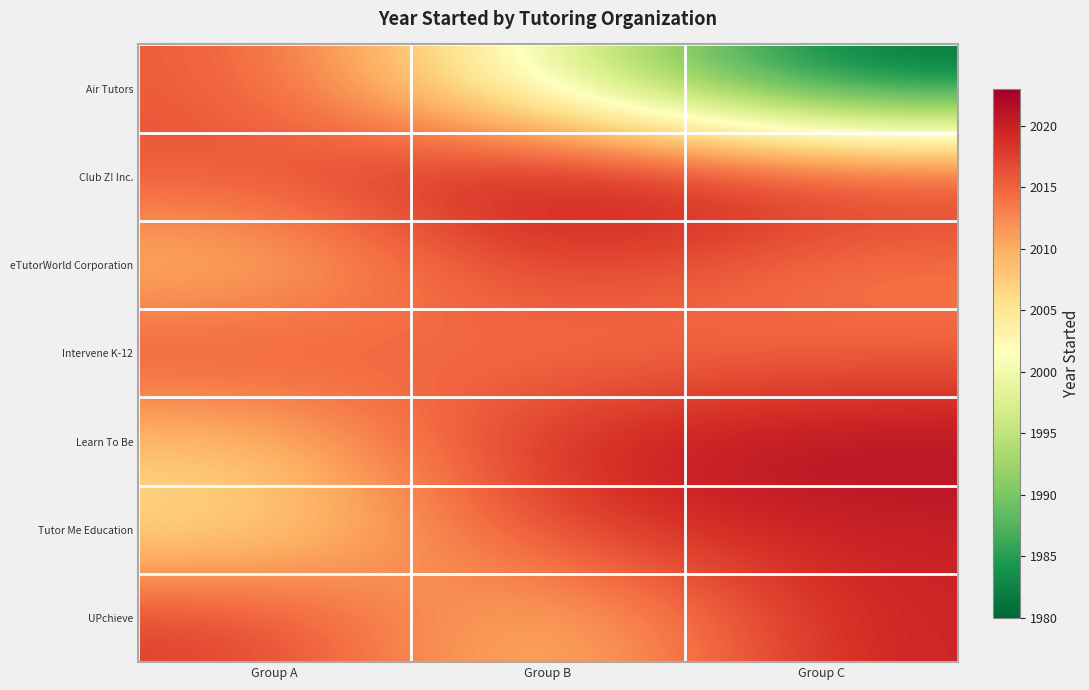

What is the smallest value displayed?

1980